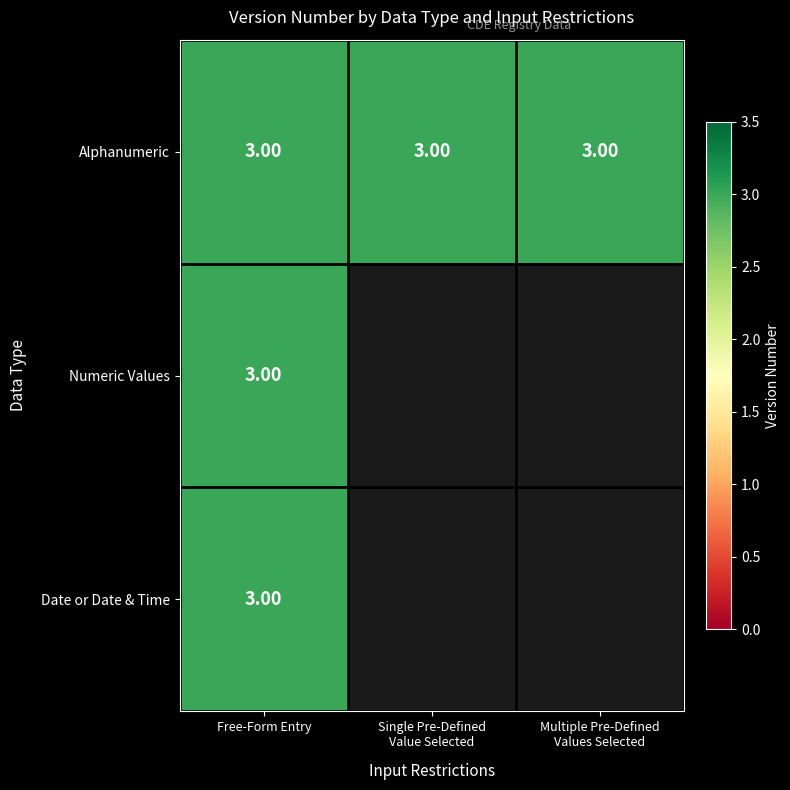

How many values in the Numeric Values series exceed 0?

1